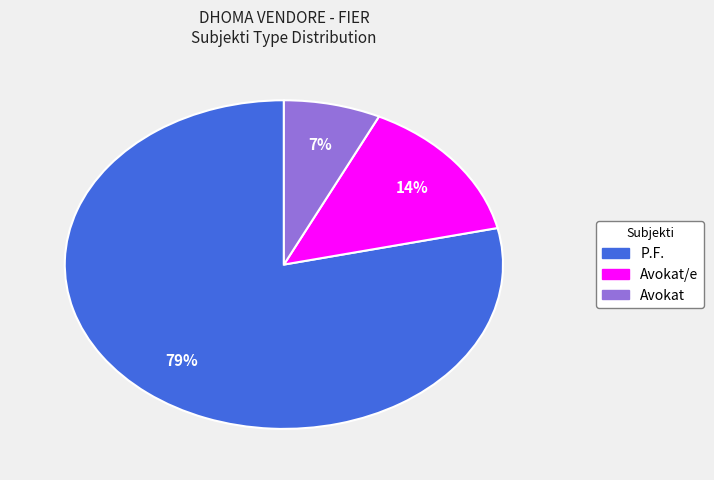

Between Avokat/e and Avokat, which is larger?

Avokat/e